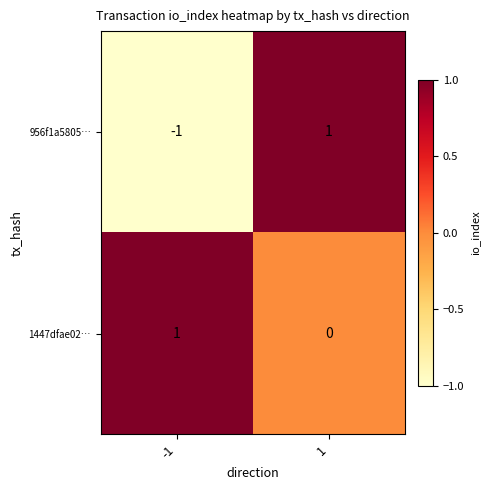

At which category is the sum across all series the highest?

1